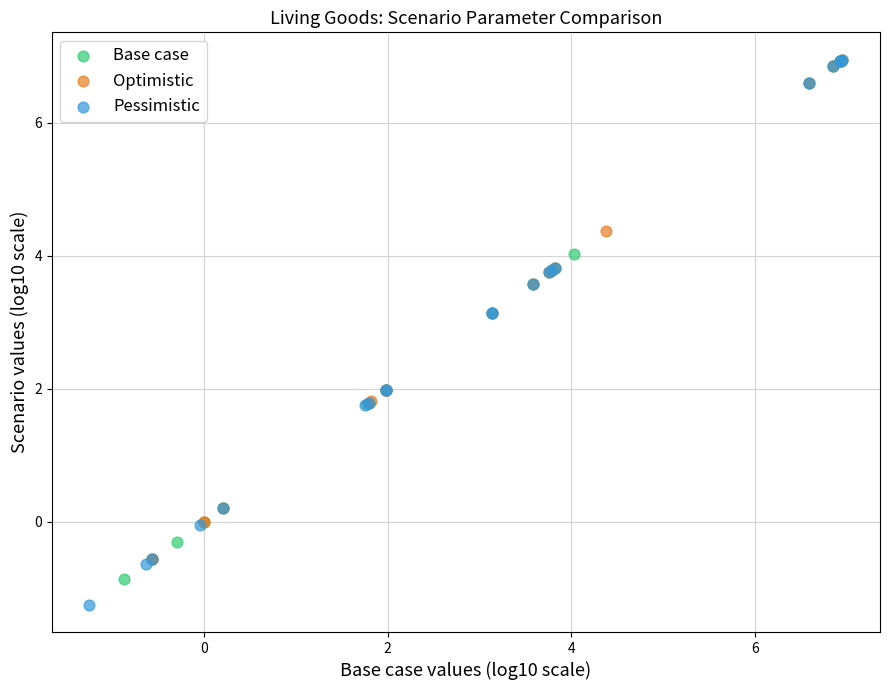

What are all the series names shown in the legend?

Base case, Optimistic, Pessimistic